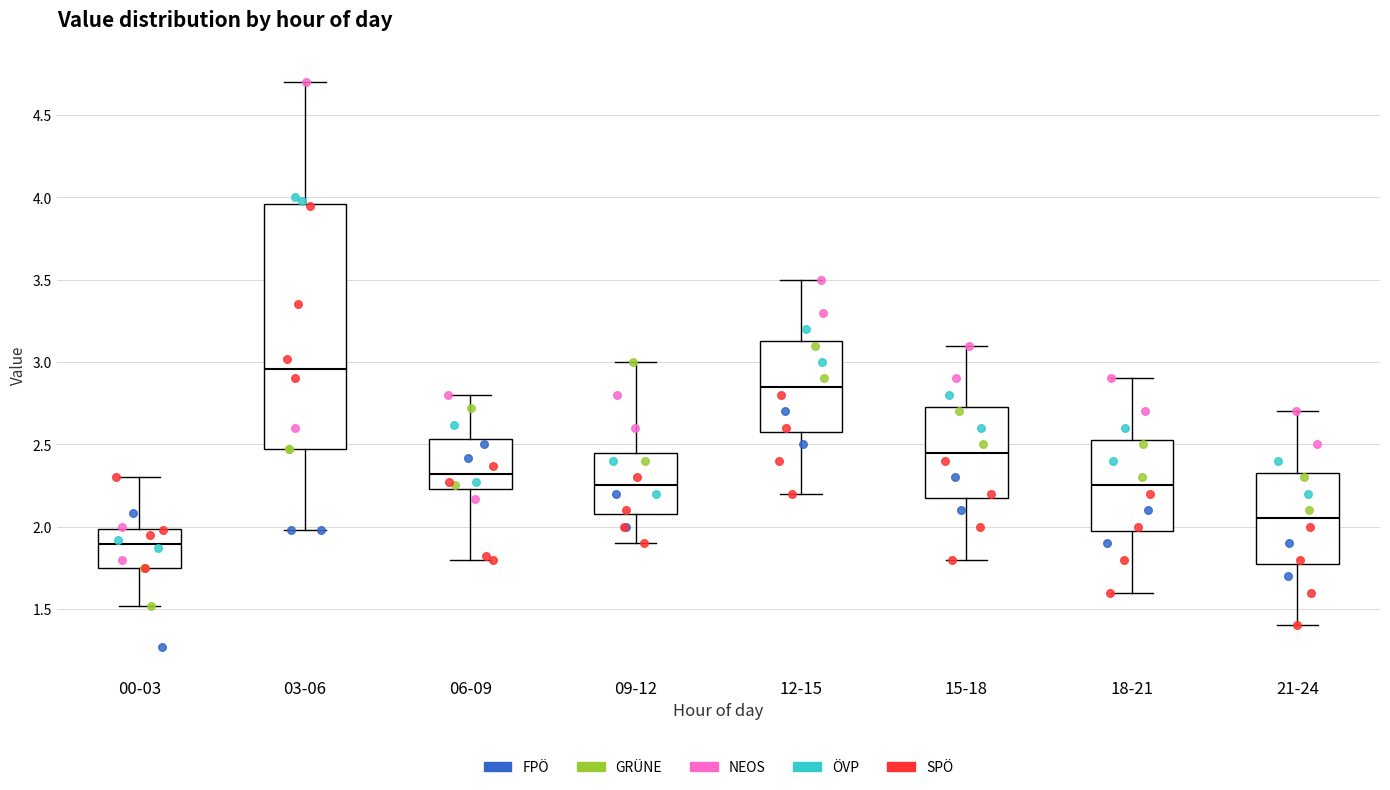

Reading left to right, transcribe this box plot: for each box, give where its median line is, the range the box spans, and where its two whiskers end, as read against the y-axis. The values are not printed on the chart, so give them approximately, as read against the axis.

00-03: median 1.90, box 1.75 to 2.00, whiskers 1.50 to 2.30
03-06: median 2.95, box 2.45 to 3.95, whiskers 2.00 to 4.70
06-09: median 2.30, box 2.25 to 2.55, whiskers 1.80 to 2.80
09-12: median 2.25, box 2.10 to 2.45, whiskers 1.90 to 3.00
12-15: median 2.85, box 2.60 to 3.15, whiskers 2.20 to 3.50
15-18: median 2.45, box 2.20 to 2.75, whiskers 1.80 to 3.10
18-21: median 2.25, box 2.00 to 2.55, whiskers 1.60 to 2.90
21-24: median 2.05, box 1.80 to 2.35, whiskers 1.40 to 2.70